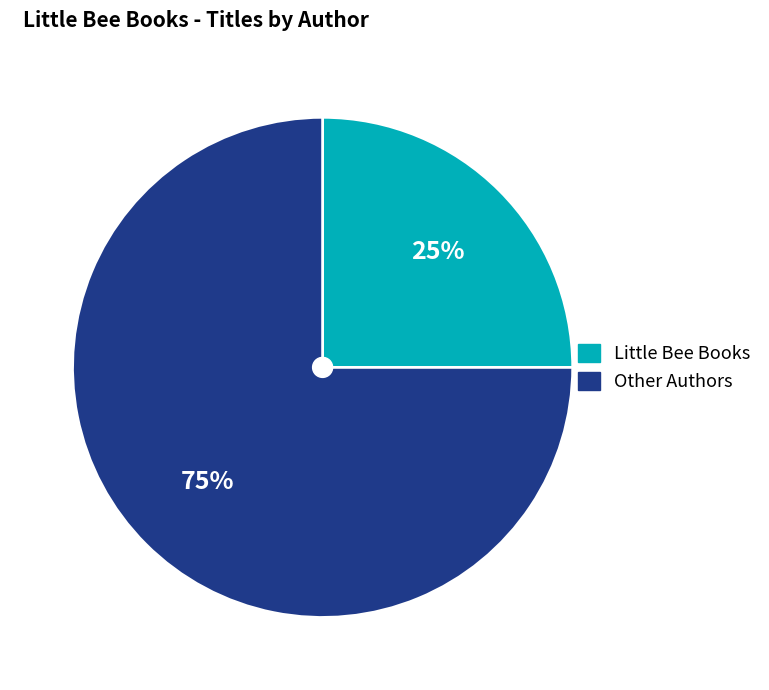

How many slices are in this pie chart?

2